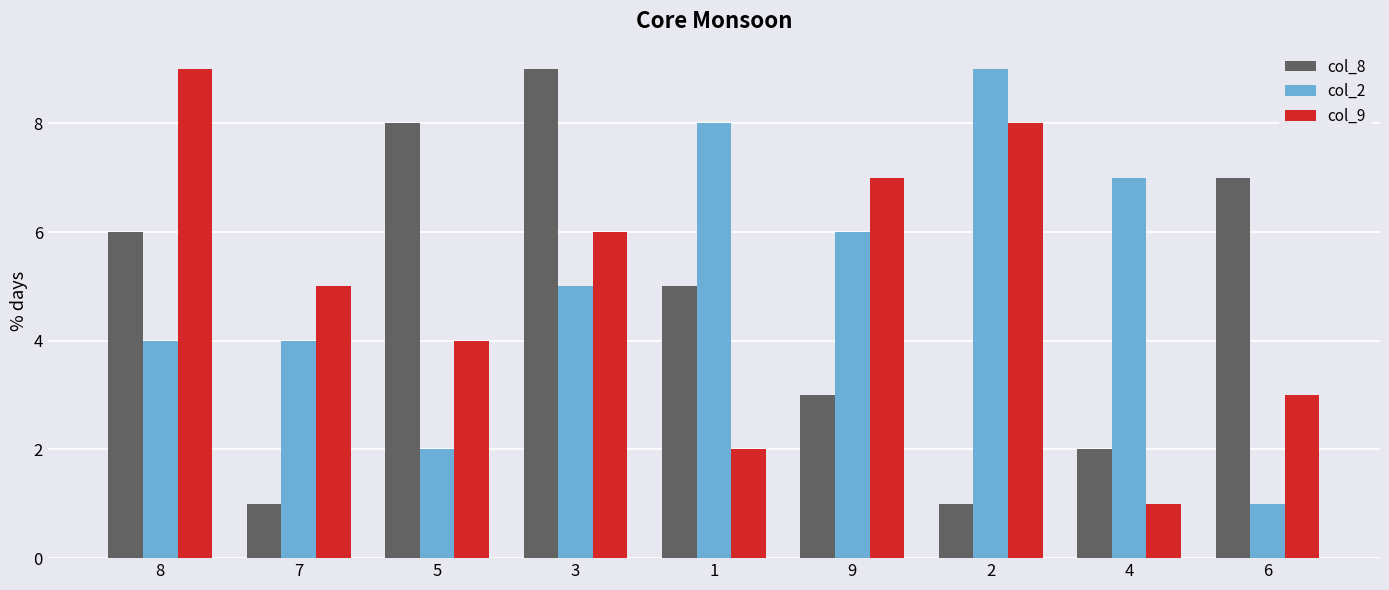

Which series changed the most between 5 and 9?

col_8